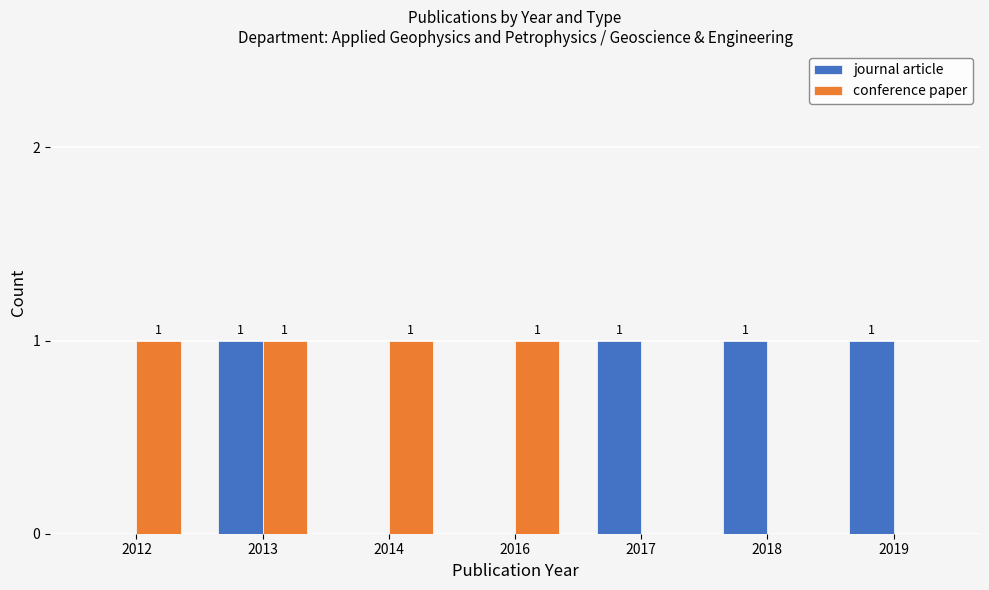

What is the sum of all journal article values?

4